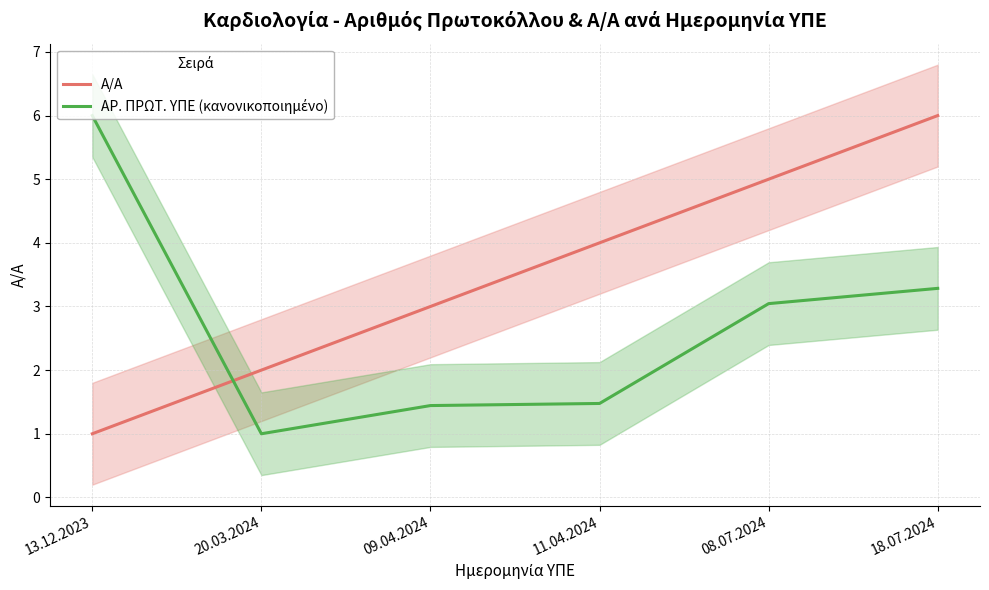

Which series ends up on top after the final intersection of Α/Α and ΑΡ. ΠΡΩΤ. ΥΠΕ (κανονικοποιημένο)?

Α/Α